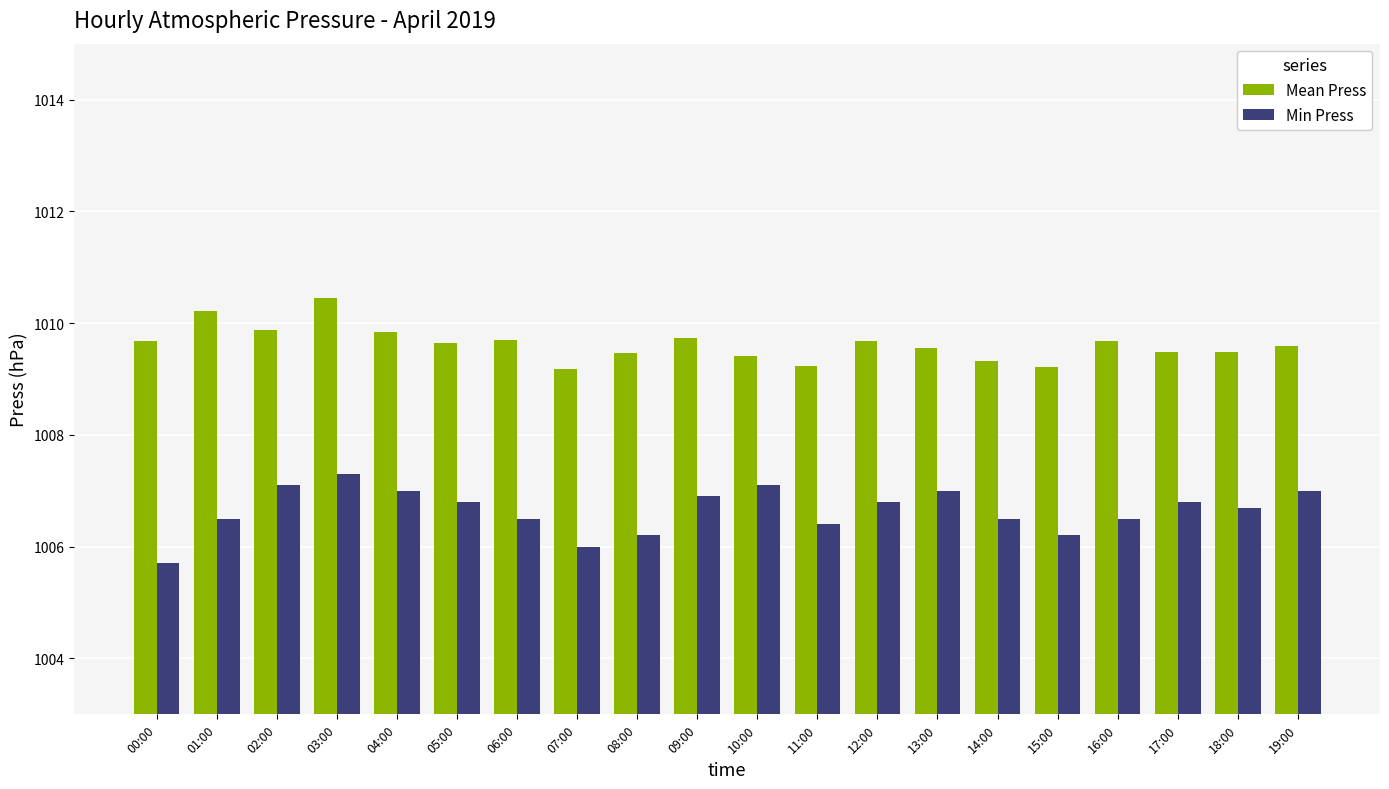

How many data points does each series have?

20